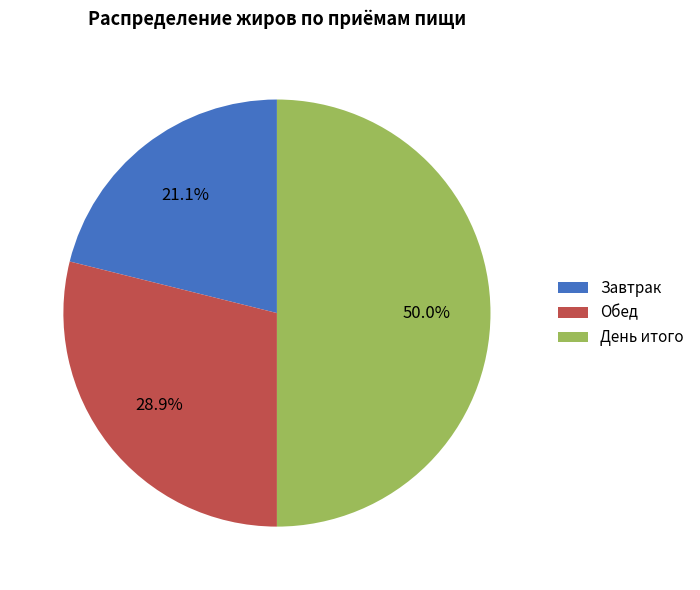

How many slices are in this pie chart?

3